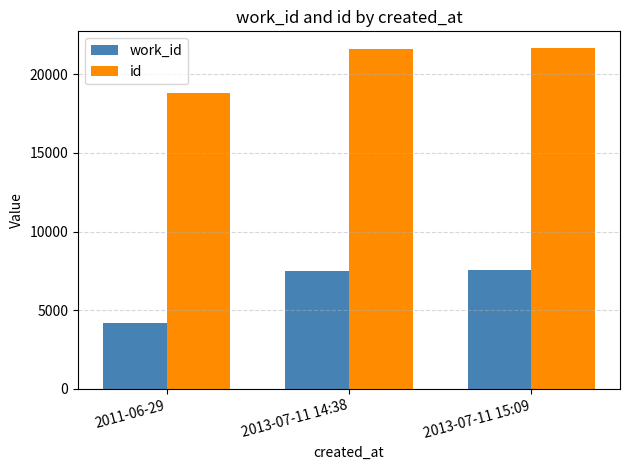

What is the label of the 3rd bar from the left?

2013-07-11 15:09